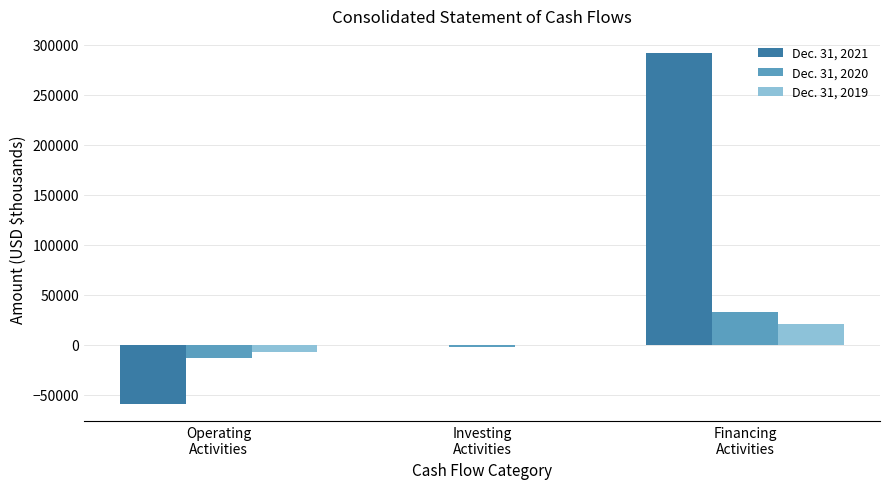

Is it true that Dec. 31, 2021 equals -748 at Investing
Activities?

True